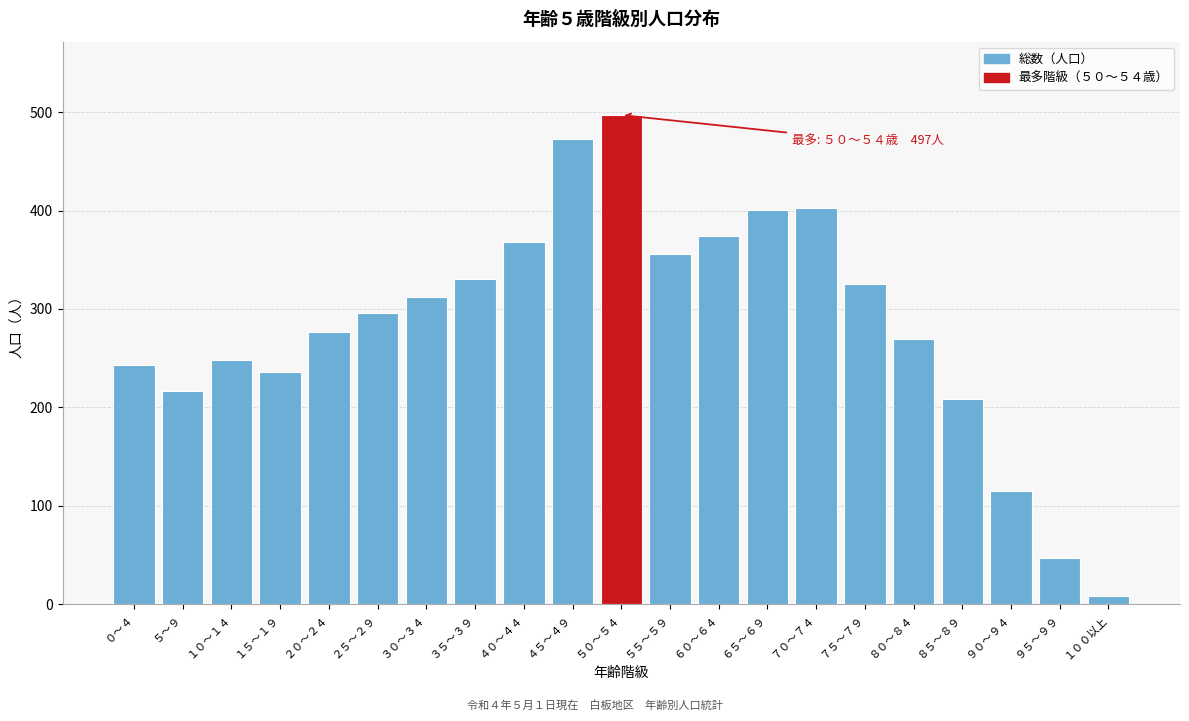

The value at ７５～７９ is 139. True or false?

False